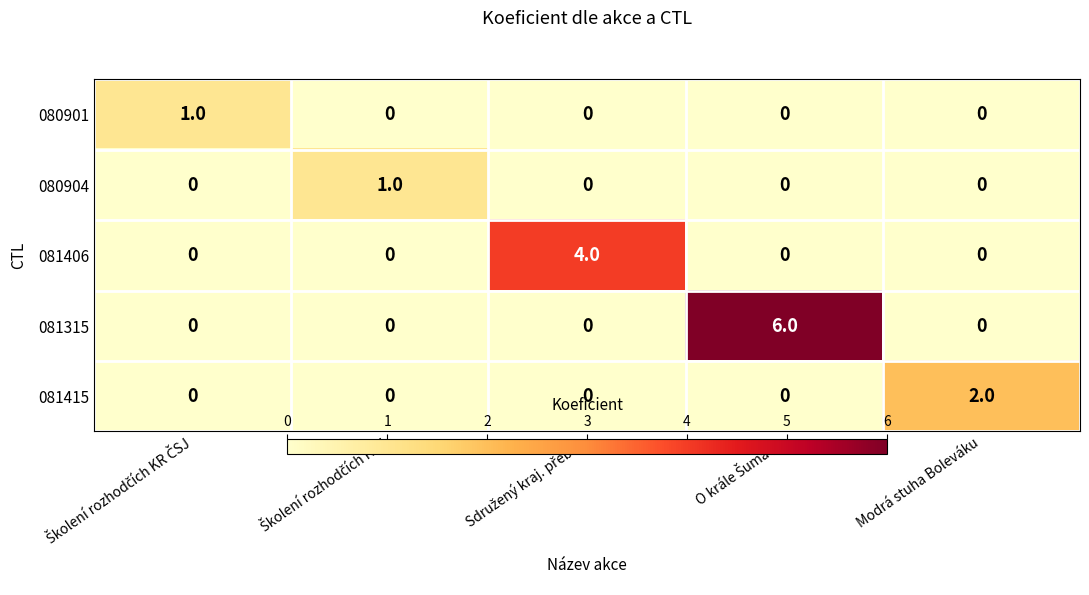

Which series has the largest total across all categories?

081315